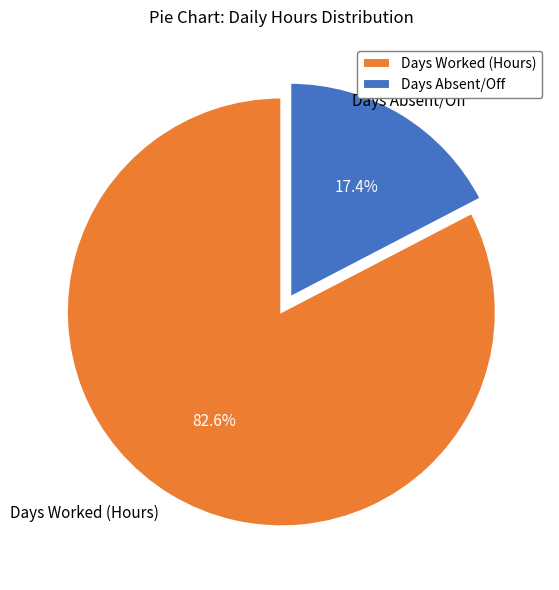

Is there any slice that represents more than half of the pie?

Yes